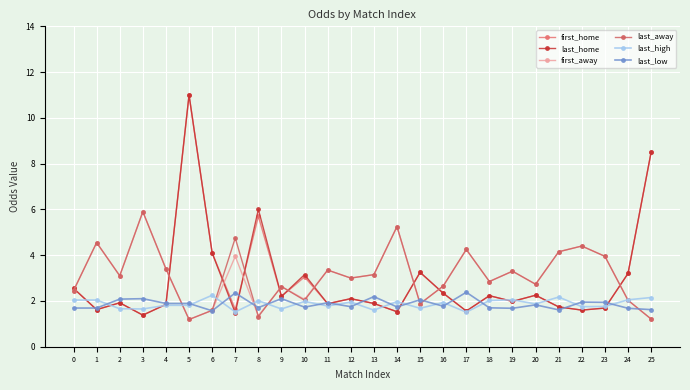

How many lines are shown in the chart?

6